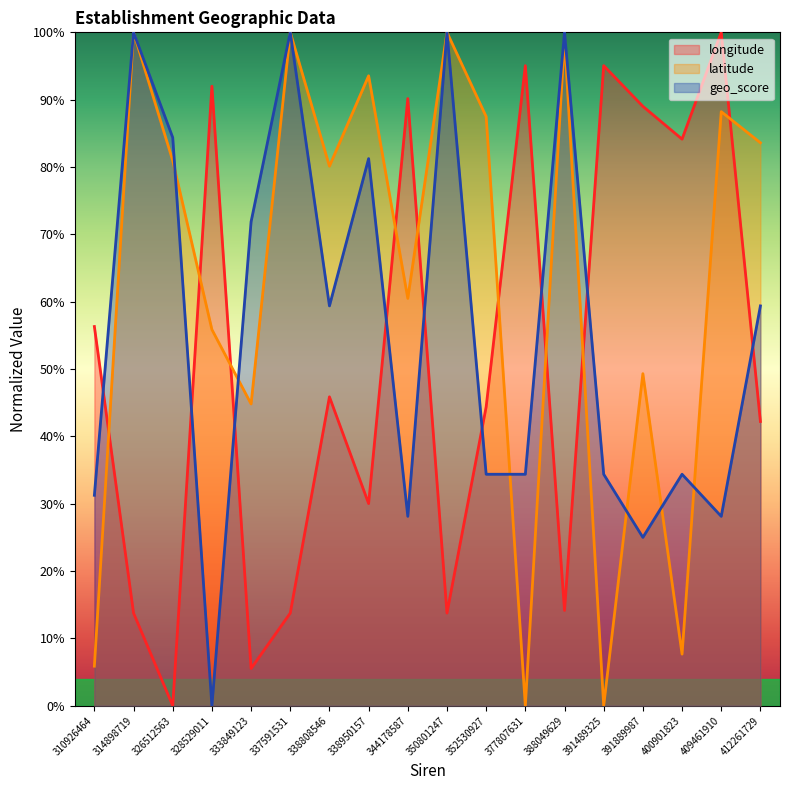

Reading left to right, list all the values displayed in this chart.

longitude: 0.6	0.1	0.0	0.9	0.1	0.1	0.5	0.3	0.9	0.1	0.4	1.0	0.1	1.0	0.9	0.8	1.0	0.4
latitude: 0.1	1.0	0.8	0.6	0.4	1.0	0.8	0.9	0.6	1.0	0.9	0.0	1.0	0.0	0.5	0.1	0.9	0.8
geo_score: 0.3	1.0	0.8	0.0	0.7	1.0	0.6	0.8	0.3	1.0	0.3	0.3	1.0	0.3	0.2	0.3	0.3	0.6